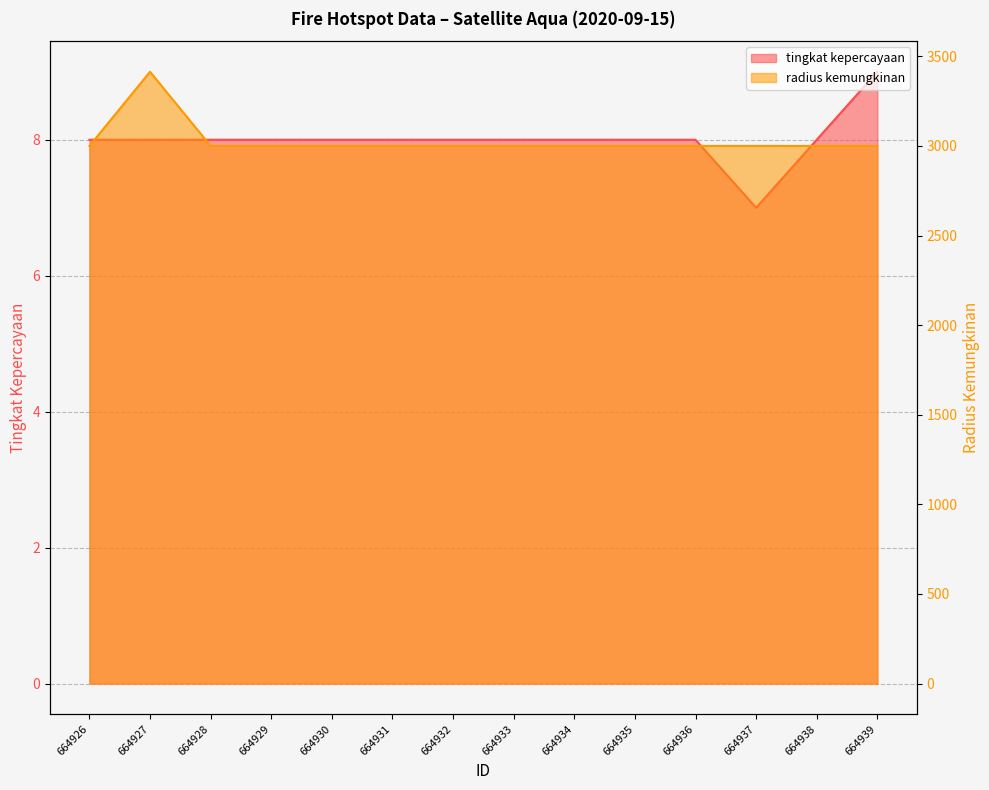

What is the average value of the radius kemungkinan series?

3030